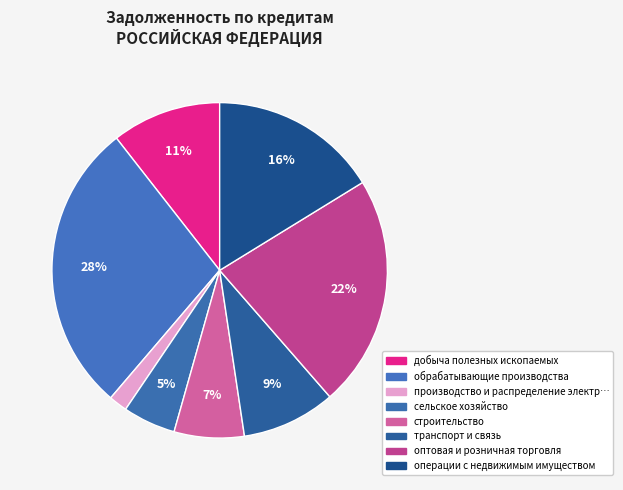

How many slices are in this pie chart?

8